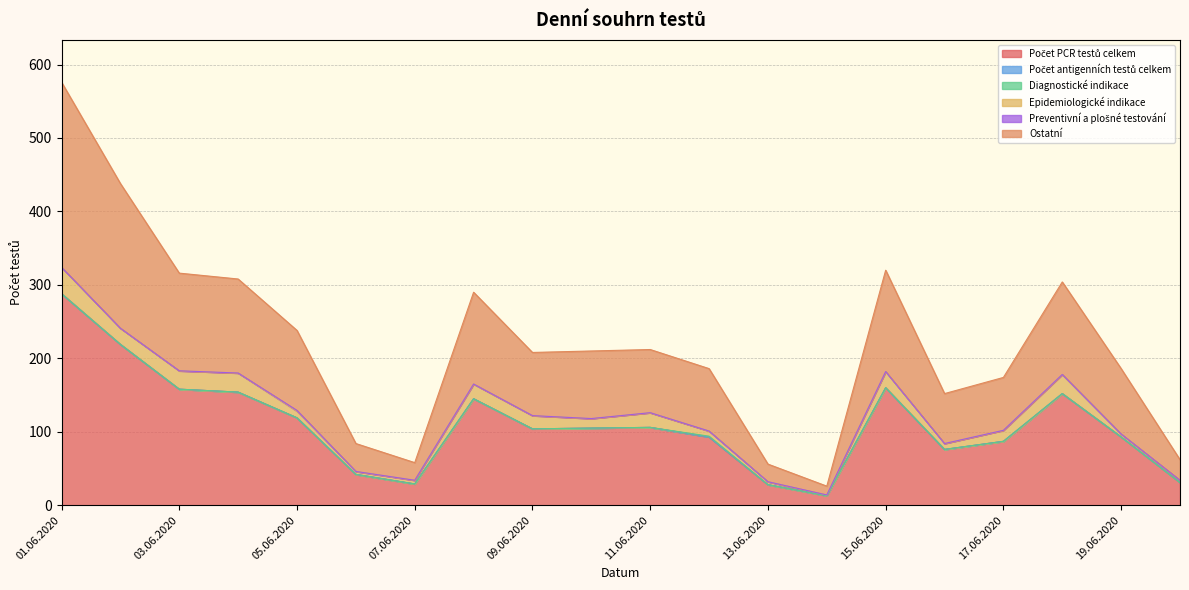

Rank the categories by Počet PCR testů celkem value from highest to lowest.

01.06.2020, 02.06.2020, 15.06.2020, 03.06.2020, 04.06.2020, 18.06.2020, 08.06.2020, 05.06.2020, 11.06.2020, 10.06.2020, 09.06.2020, 12.06.2020, 19.06.2020, 17.06.2020, 16.06.2020, 06.06.2020, 20.06.2020, 07.06.2020, 13.06.2020, 14.06.2020